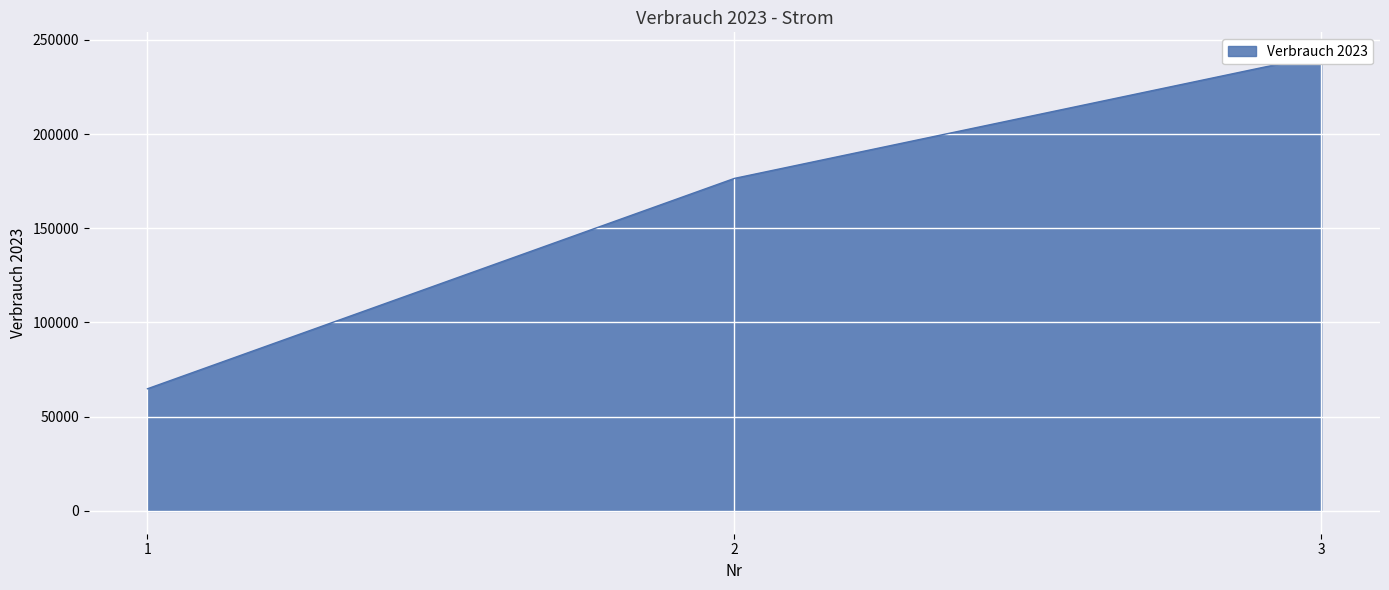

What is the smallest value displayed?

64831